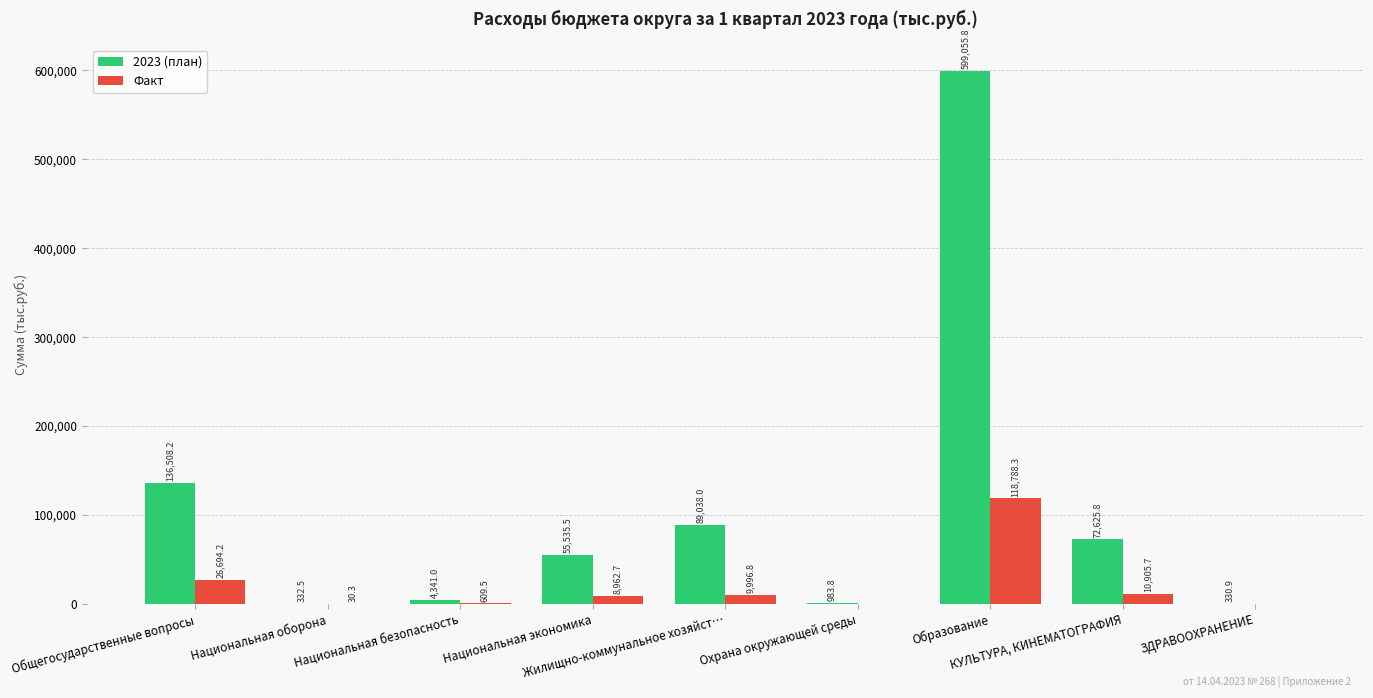

The value of 2023 (план) at КУЛЬТУРА, КИНЕМАТОГРАФИЯ is 36796.5. True or false?

False